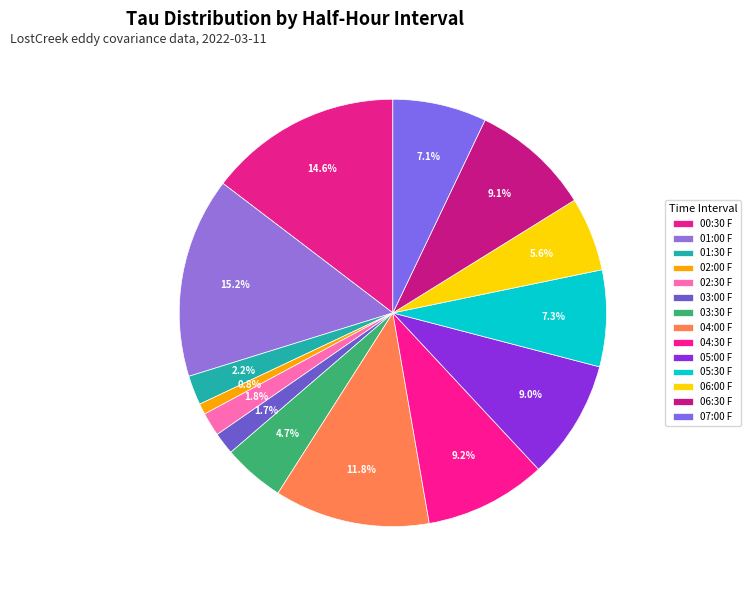

Count the number of slices in the pie.

14